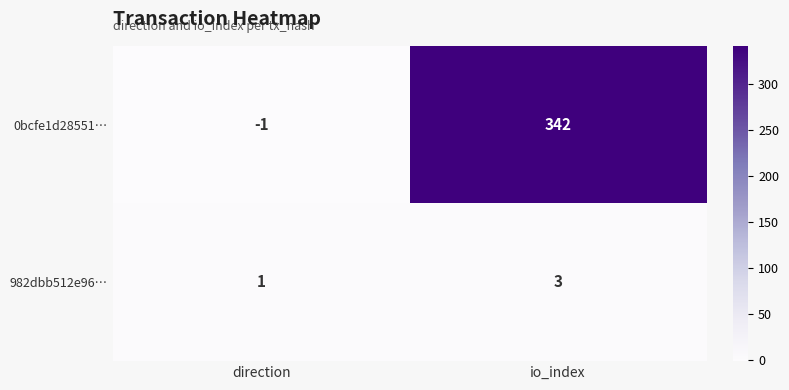

Reading left to right, what are all the values shown in this chart?

0bcfe1d28551…: -1	342
982dbb512e96…: 1	3